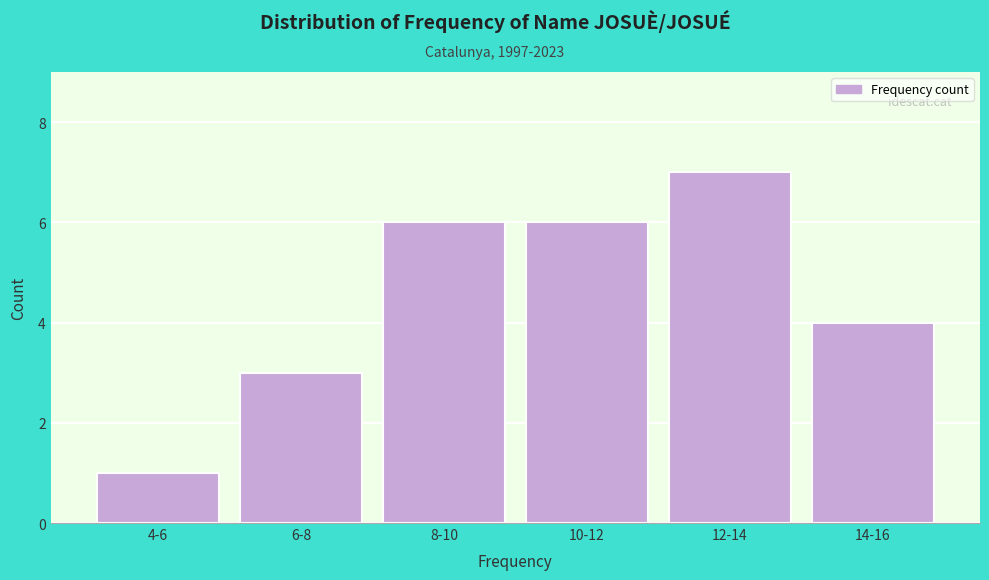

Reading left to right, what are all the values shown in this chart?

1	3	6	6	7	4